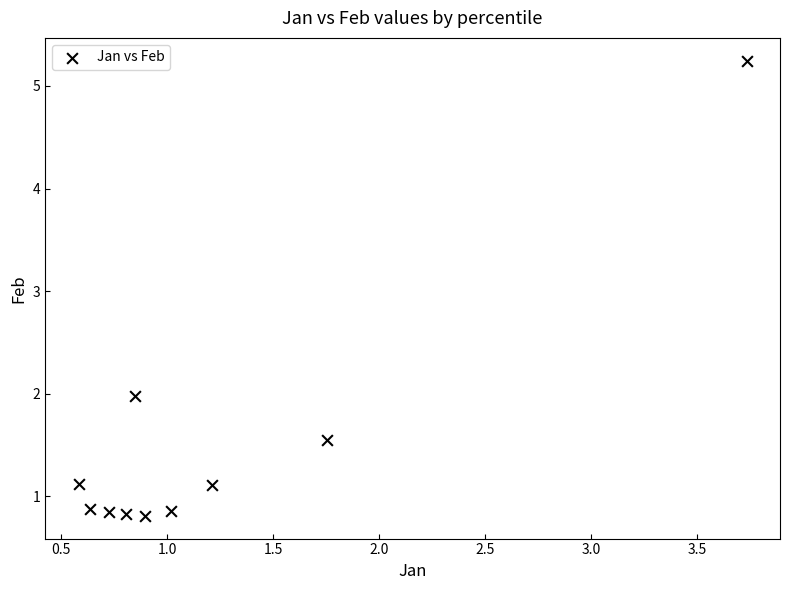

What Y value in the scatter plot is closest to 3?

2.0